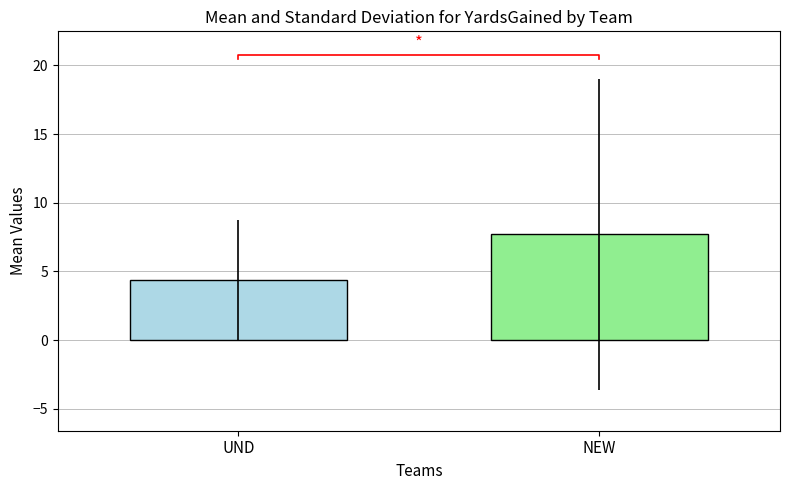

At which label does the data first exceed 7?

NEW